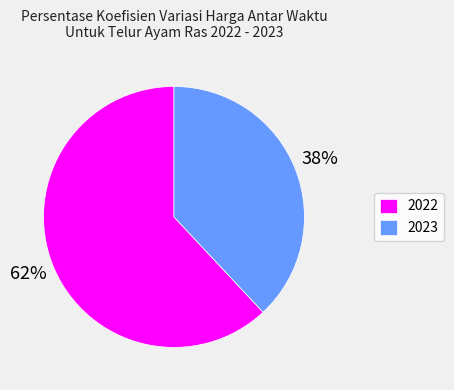

Does 2022 represent more than half of the total?

Yes